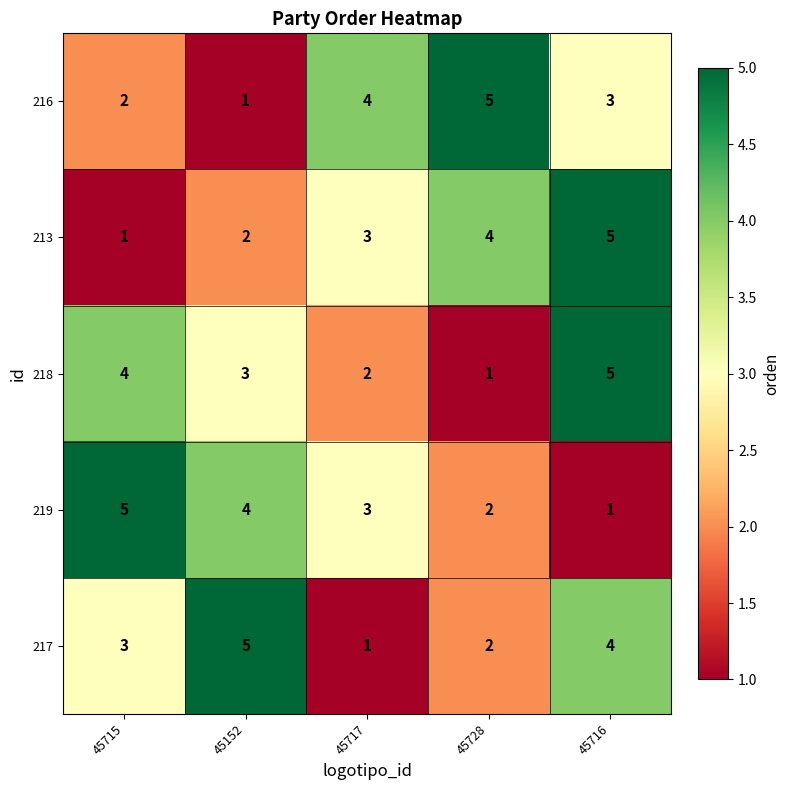

What is the maximum value for 213?

5